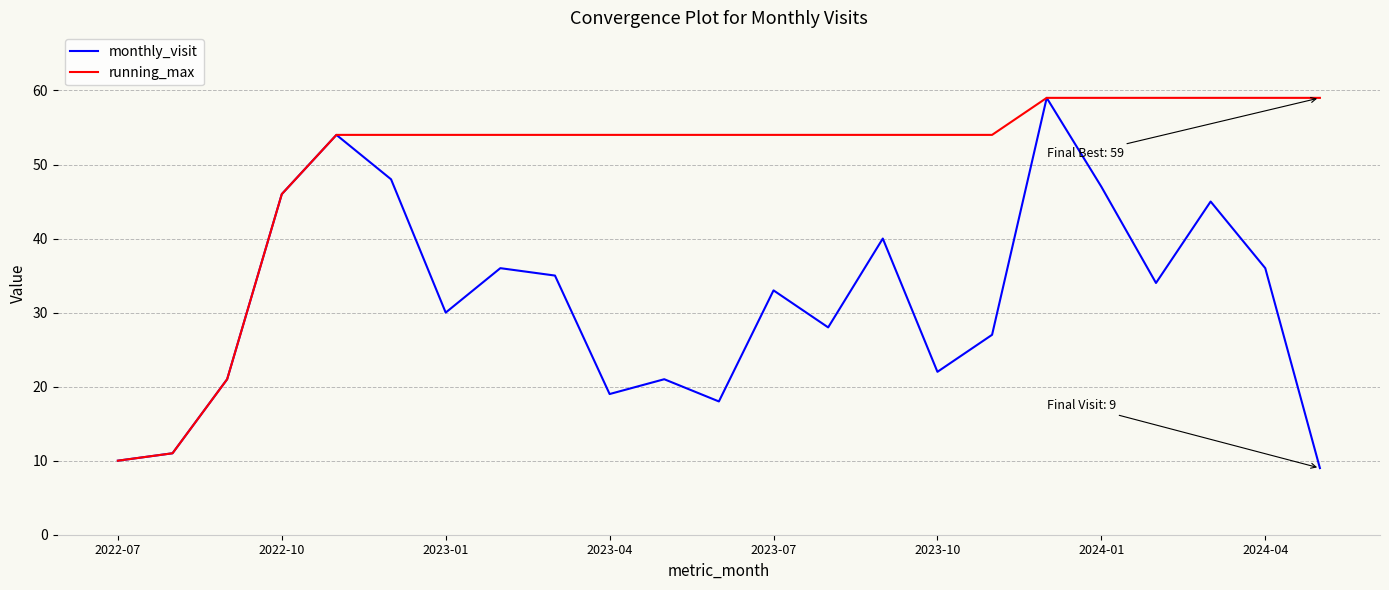

Rank the series by their average value, from lowest to highest.

monthly_visit, running_max